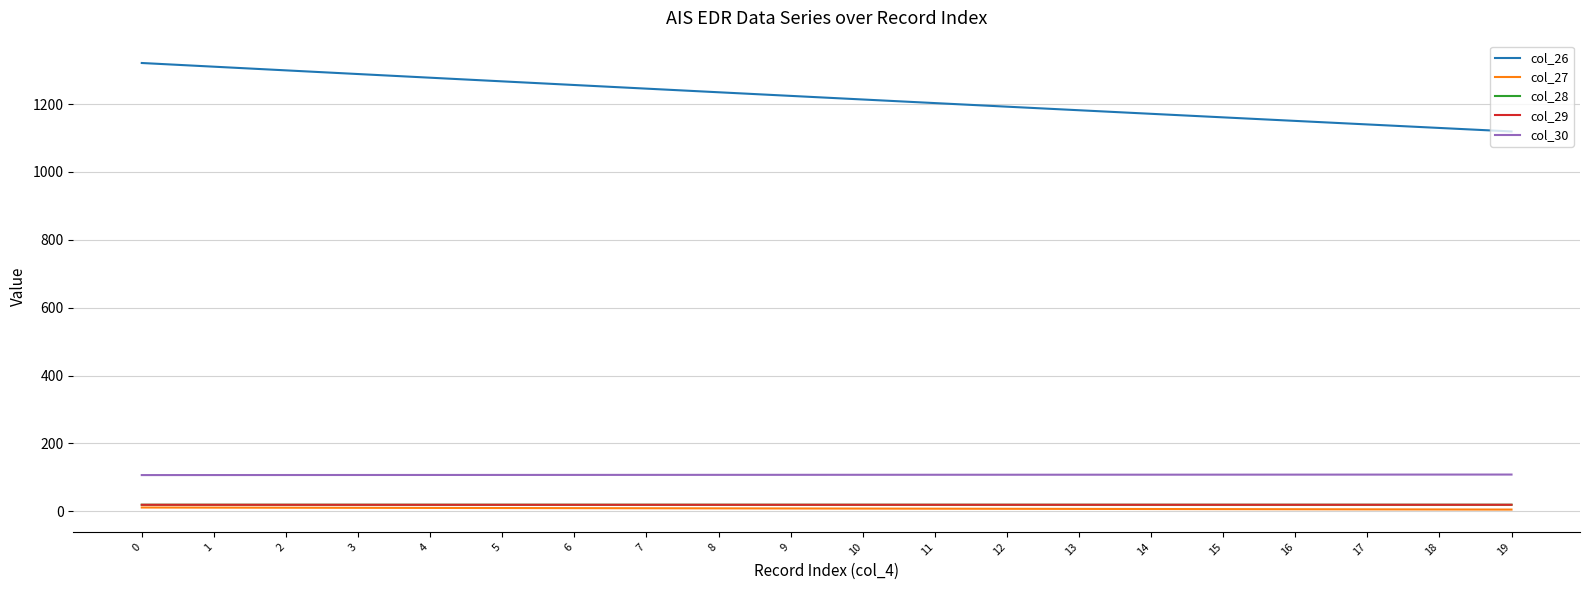

What is the value of the col_30 point at the 9th from the left?

107.4